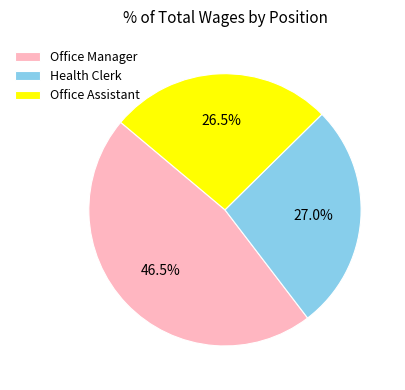

Rank the categories by value from highest to lowest.

Office Manager, Health Clerk, Office Assistant